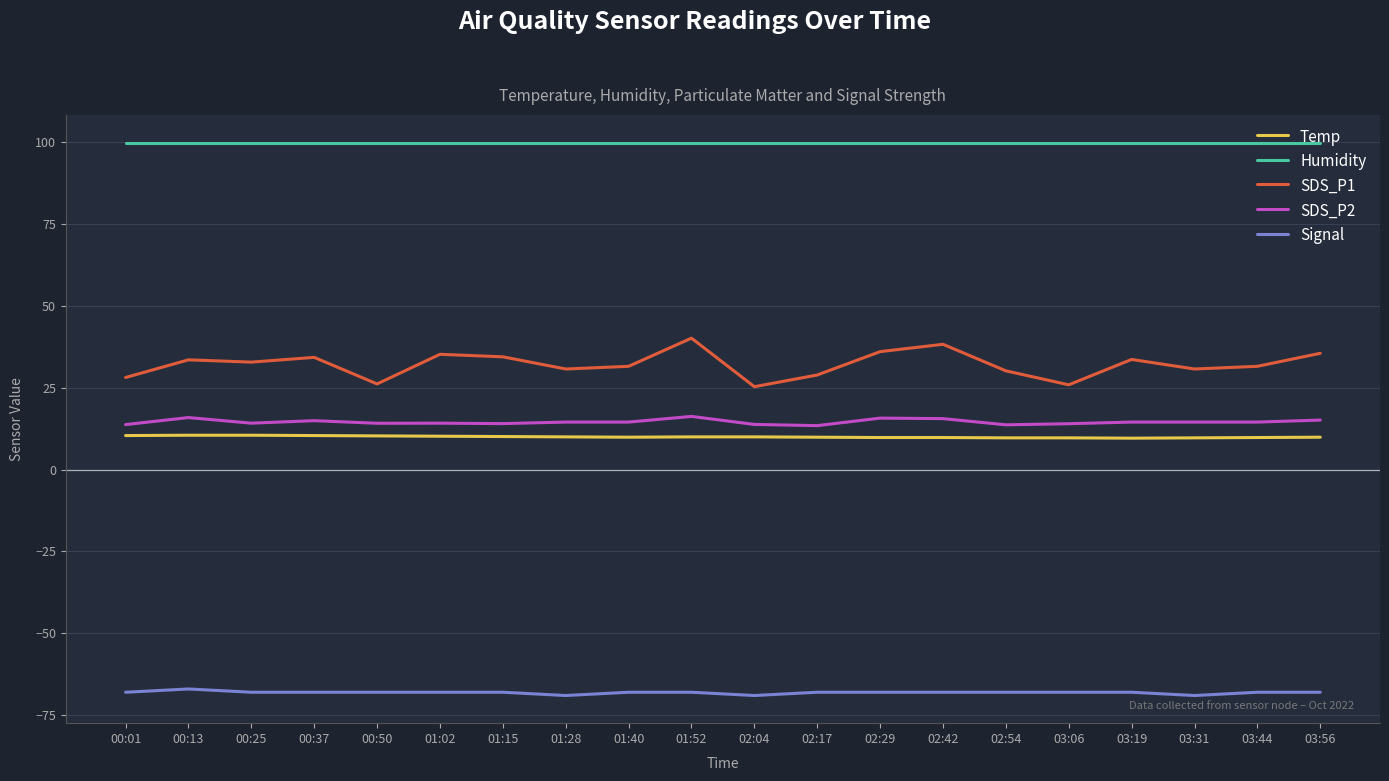

The value of Humidity at 00:01 is 166.4. True or false?

False